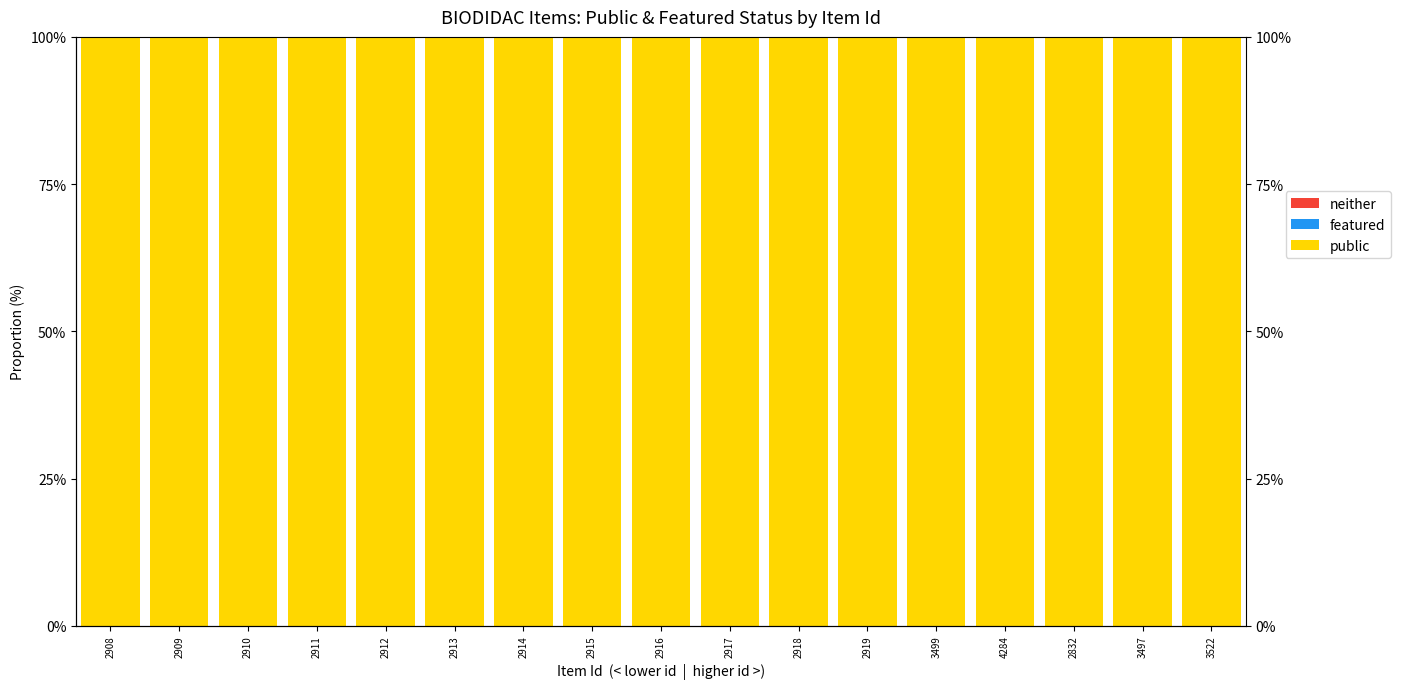

Where is public nearest to the value 100?

2908